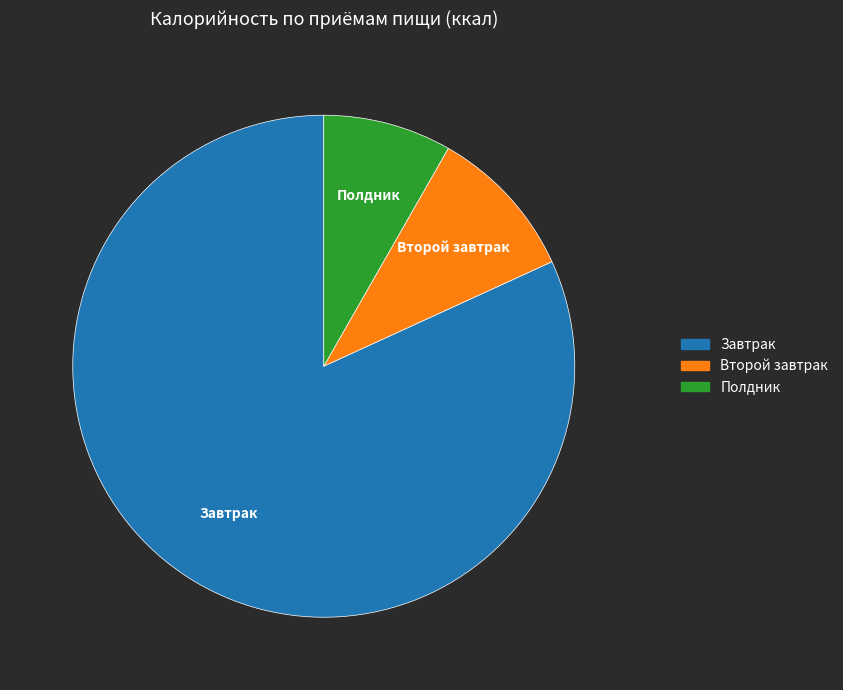

Is there any slice that represents more than half of the pie?

Yes